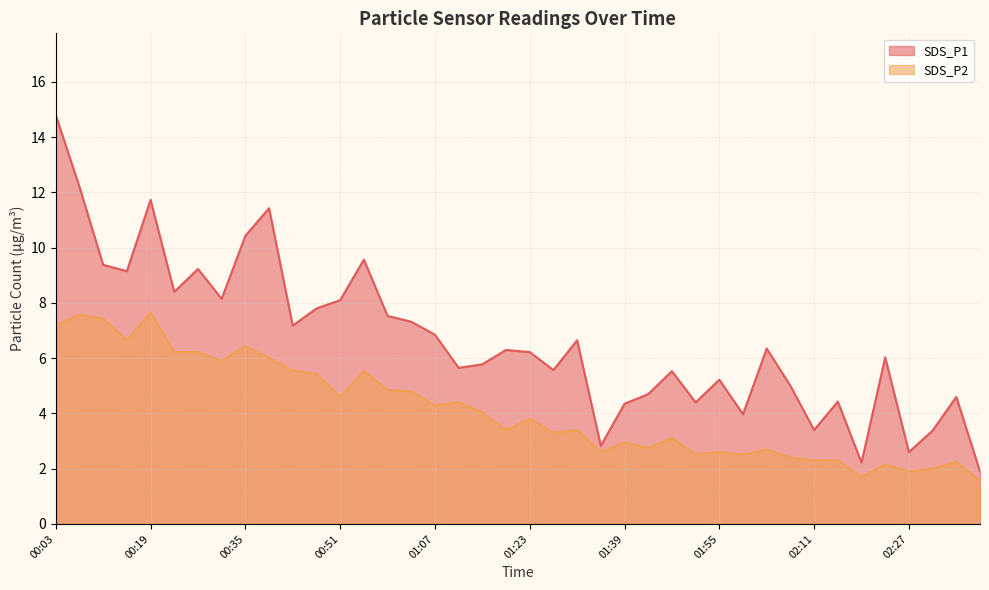

How many values in the SDS_P2 series exceed 3?

24